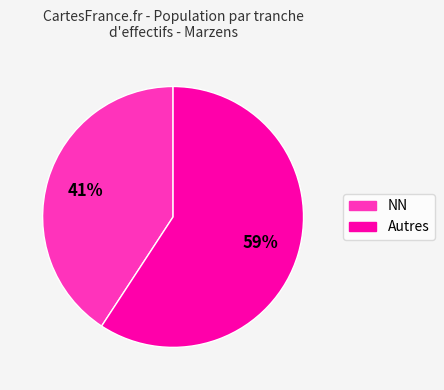

Does any single category account for the majority?

Yes